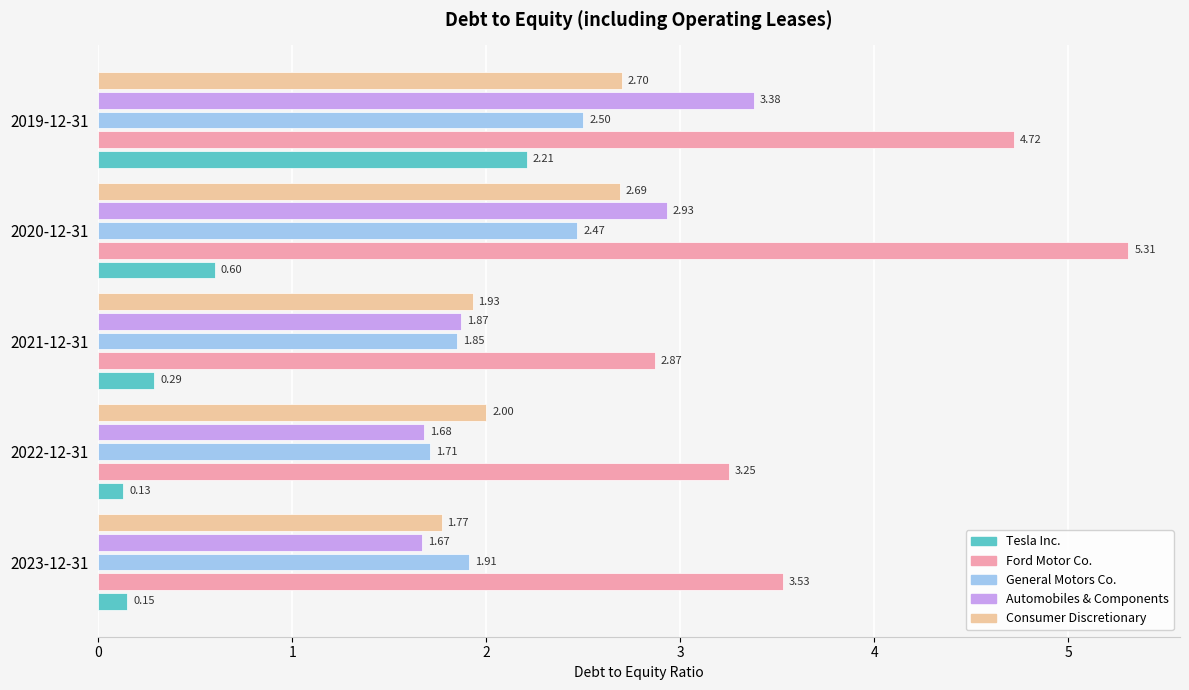

Which series has the widest spread of values?

Ford Motor Co.